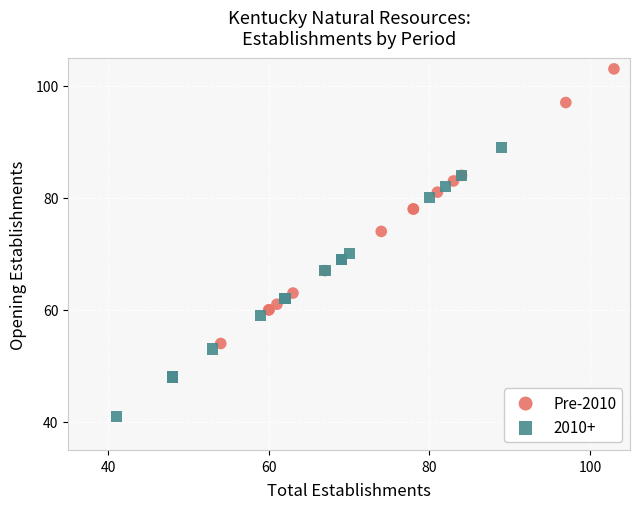

Which series reaches the minimum Y coordinate?

2010+